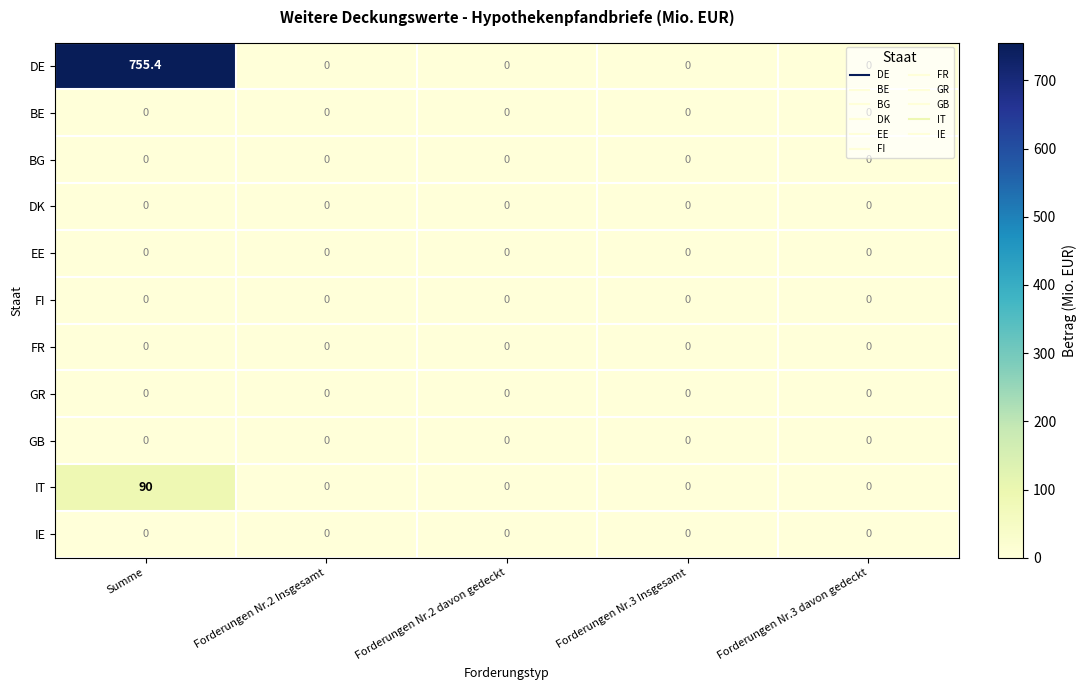

Which series has the largest range (max minus min)?

DE